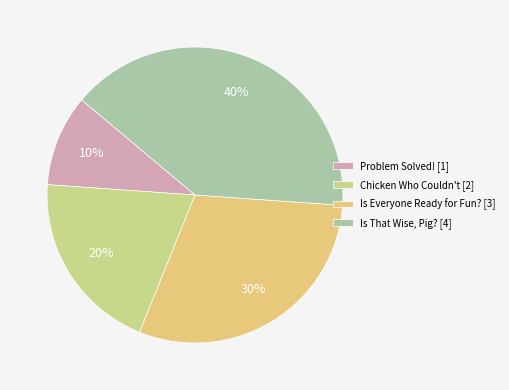

Combined, do Is Everyone Ready for Fun? and Is That Wise, Pig? account for over 50%?

Yes